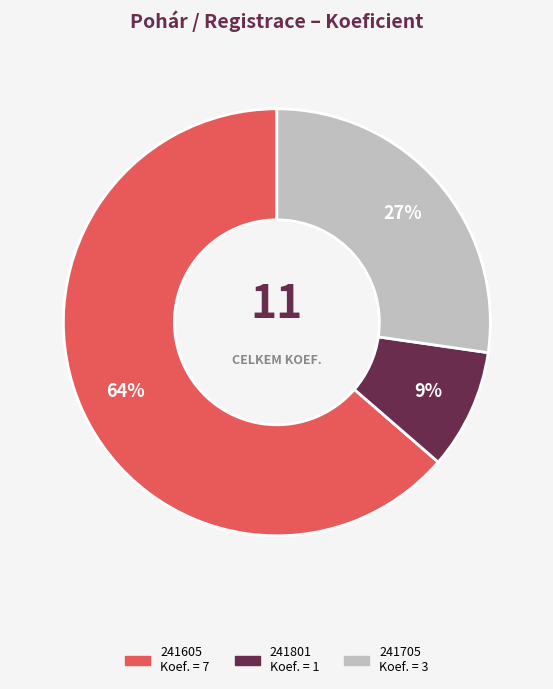

Which category has the smallest portion of the pie?

241801